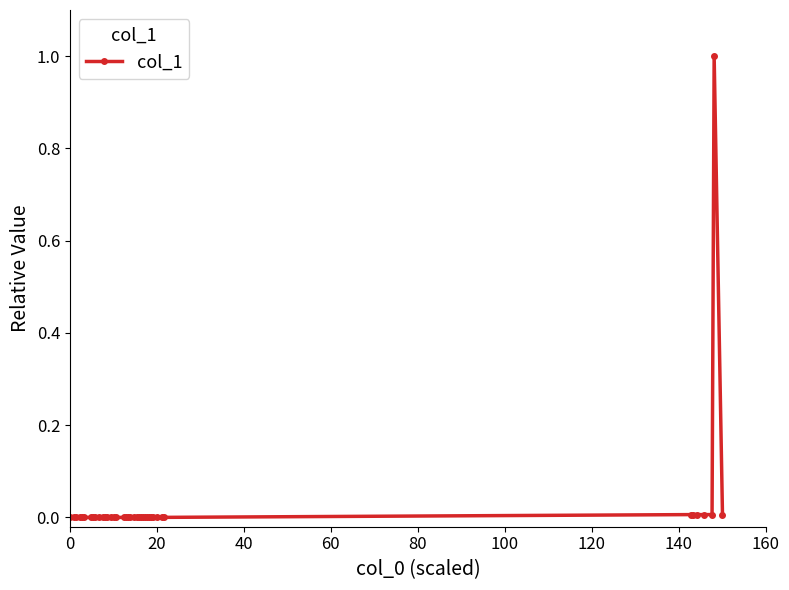

True or false: the data has more than 2 interior local peaks.

True